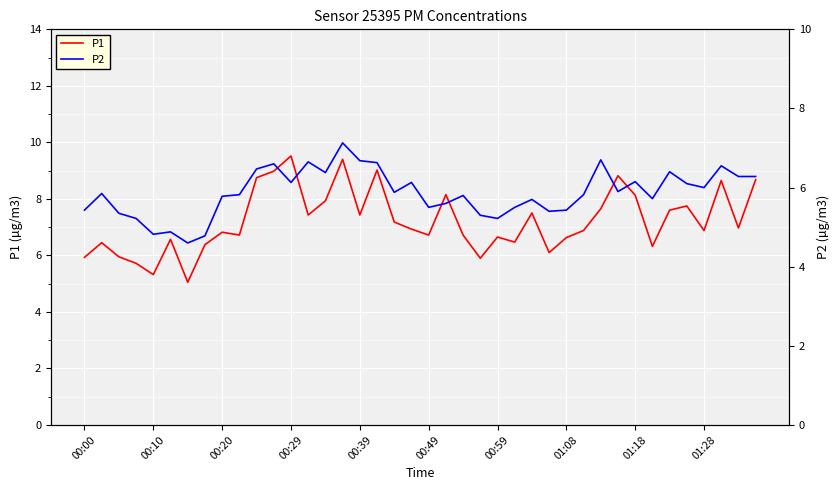

The value of P2 at 34 is 10.9. True or false?

False